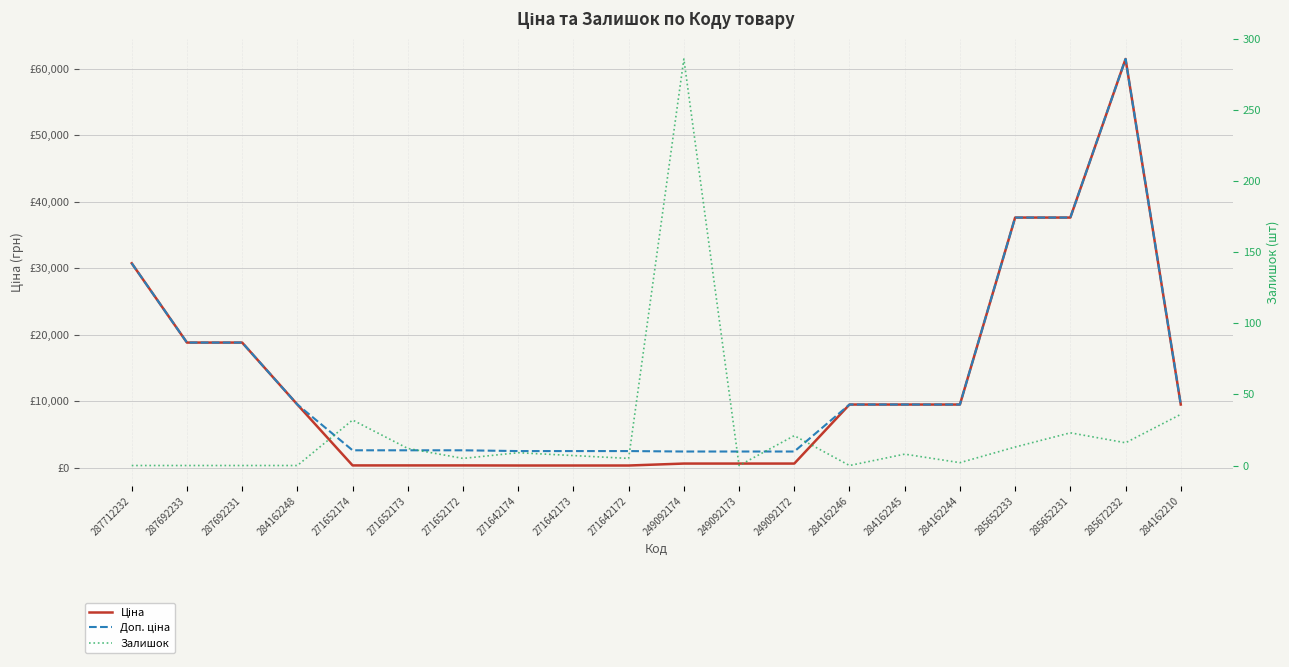

True or false: Залишок and Доп. ціна cross at least once.

False